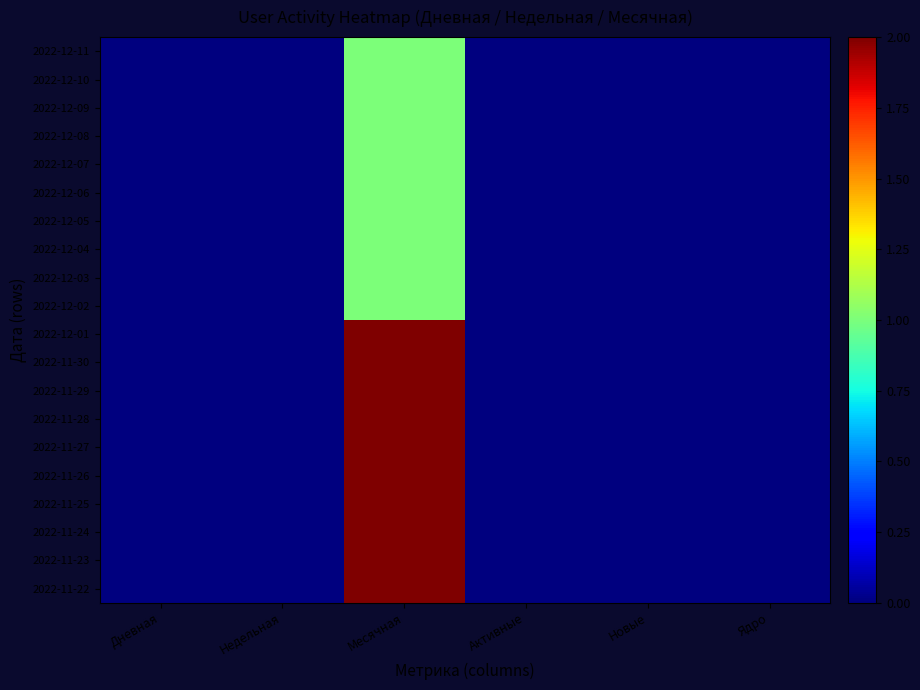

At which category is the sum across all series the highest?

Месячная